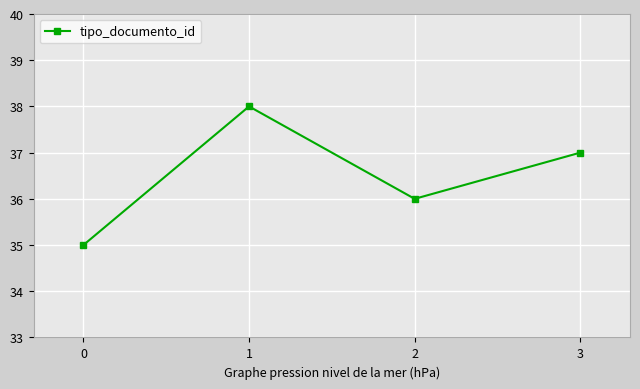

True or false: there are more than 0 points higher than both neighbors.

True